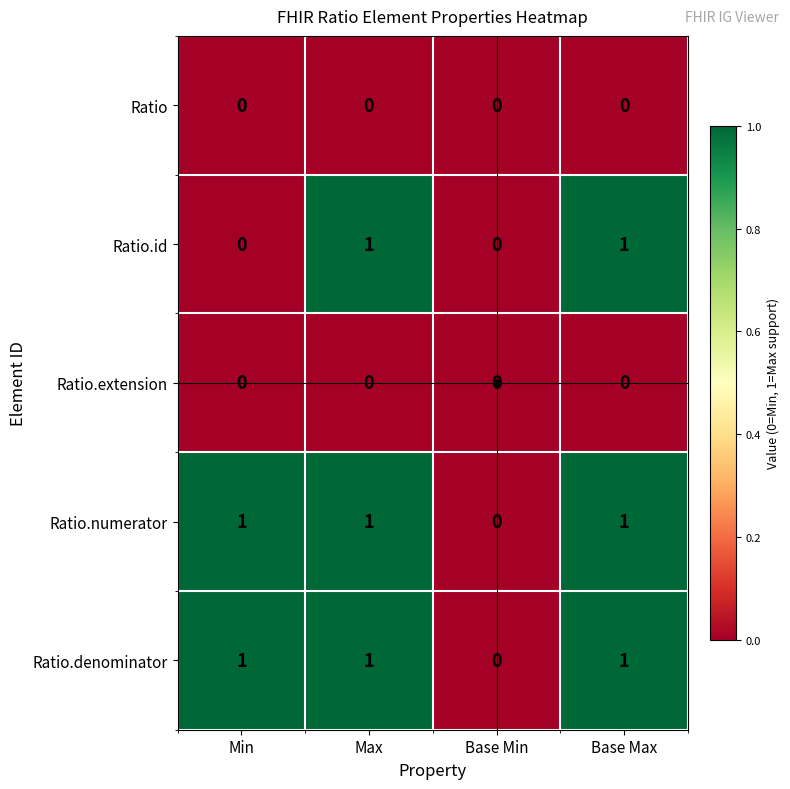

Between Min and Max, which series saw the biggest shift?

Ratio.id